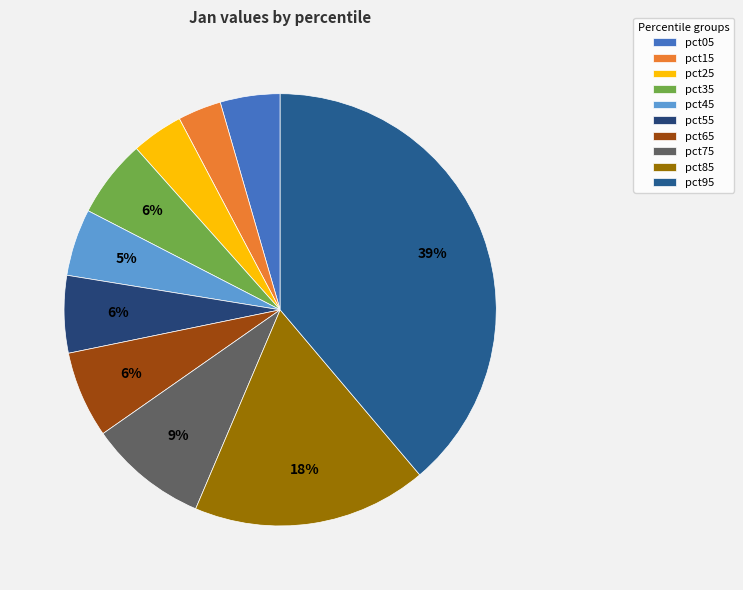

Combined, what portion of the pie is pct45 and pct25?

8.9%